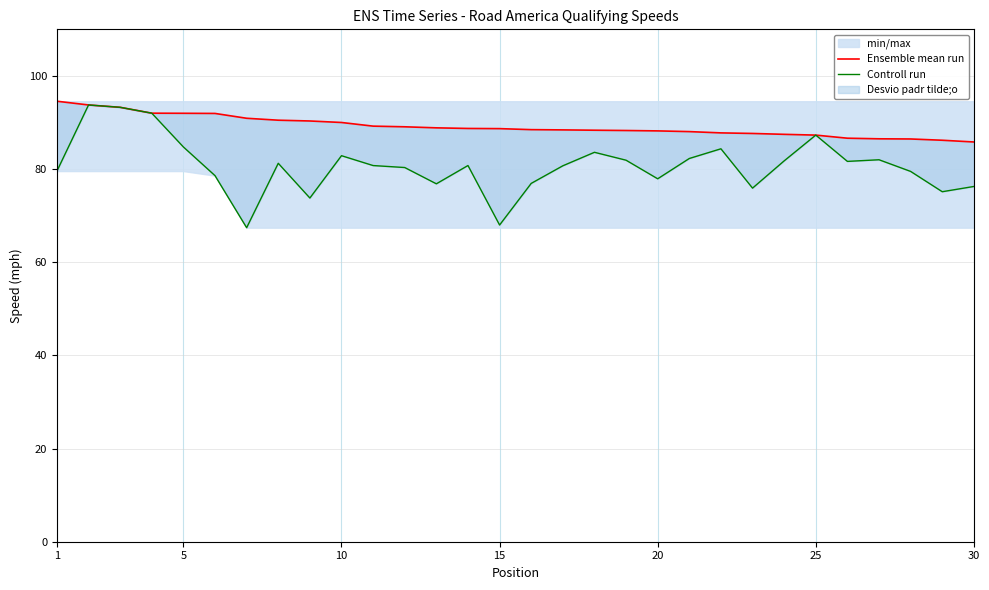

How many lines are shown in the chart?

2